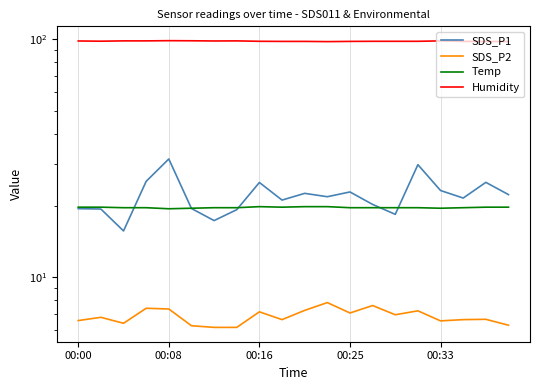

What are all the series names shown in the legend?

SDS_P1, SDS_P2, Temp, Humidity